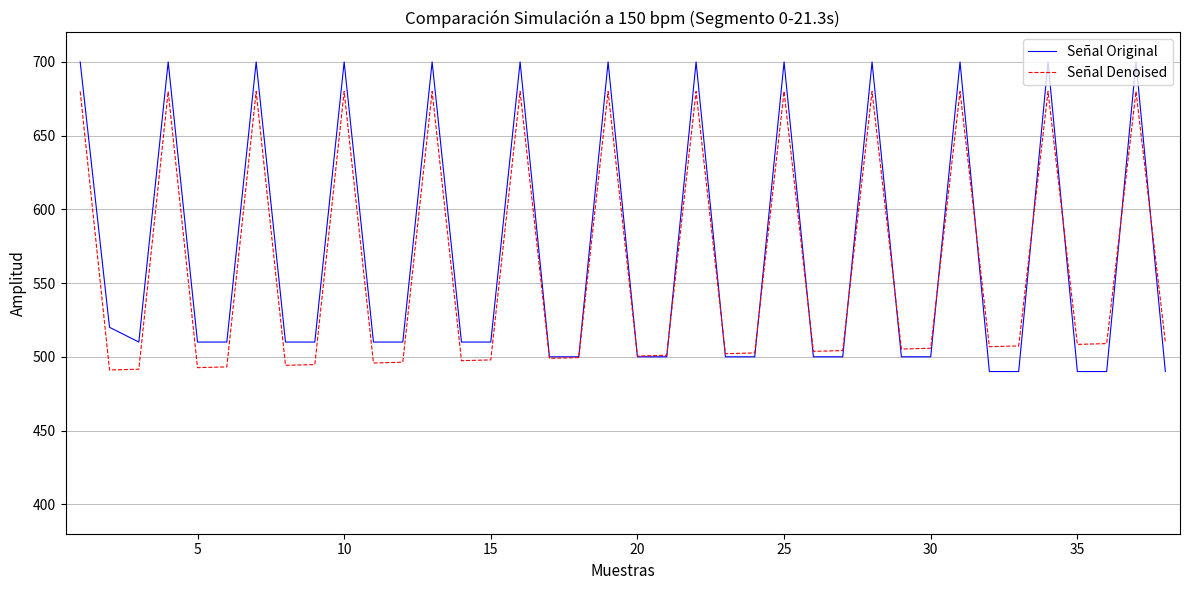

Does the chart have visible grid lines?

Yes